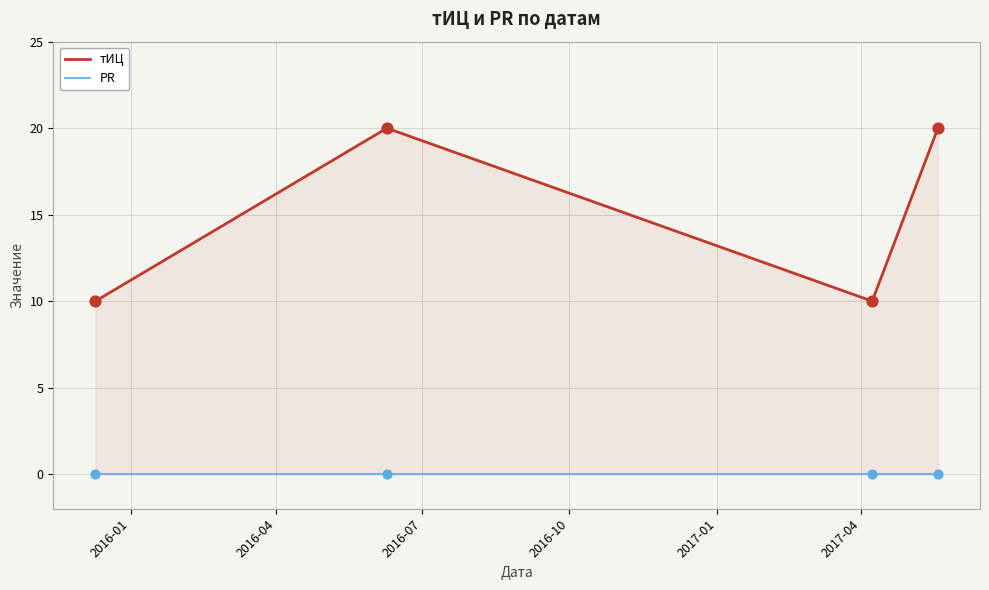

Which series reaches the minimum Y coordinate?

PR